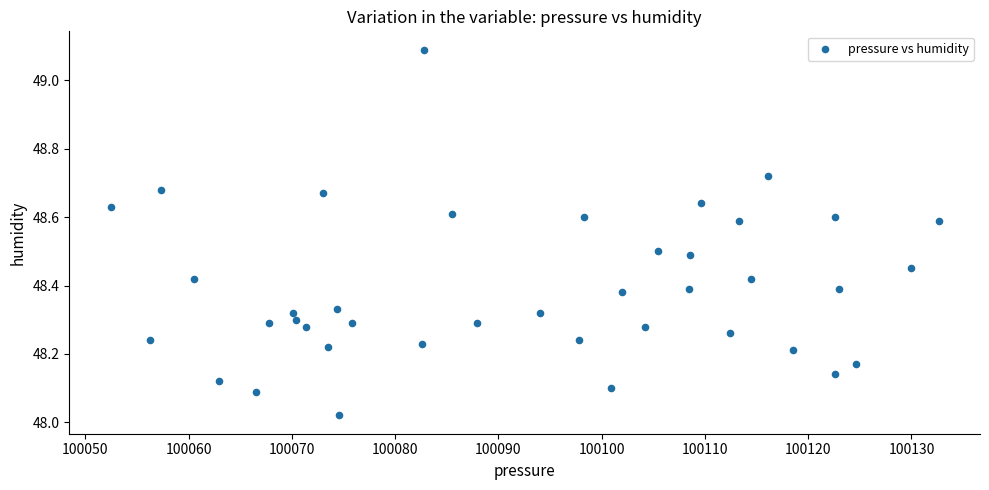

What is the range of X values (max minus min)?

80.2